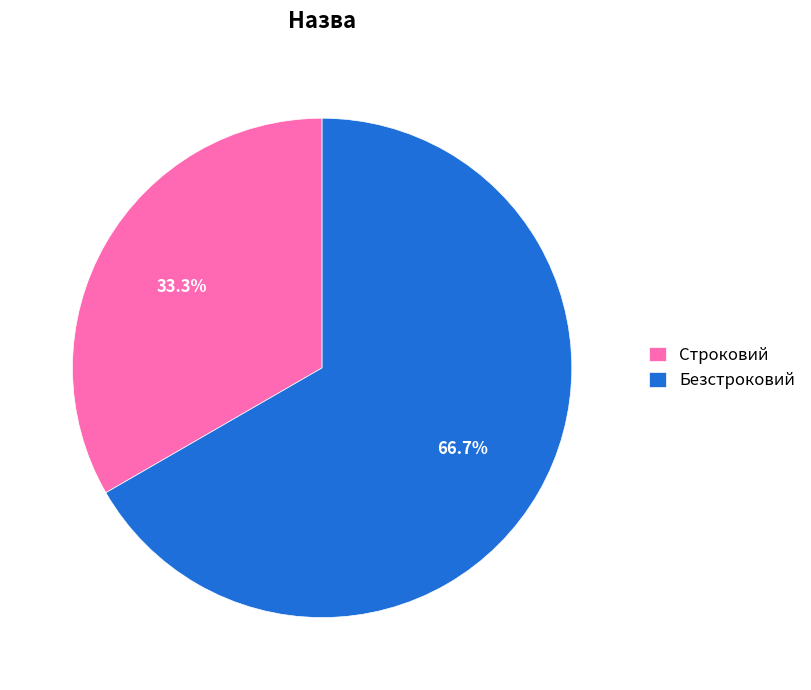

Is the sum of Безстроковий and Строковий greater than half?

Yes